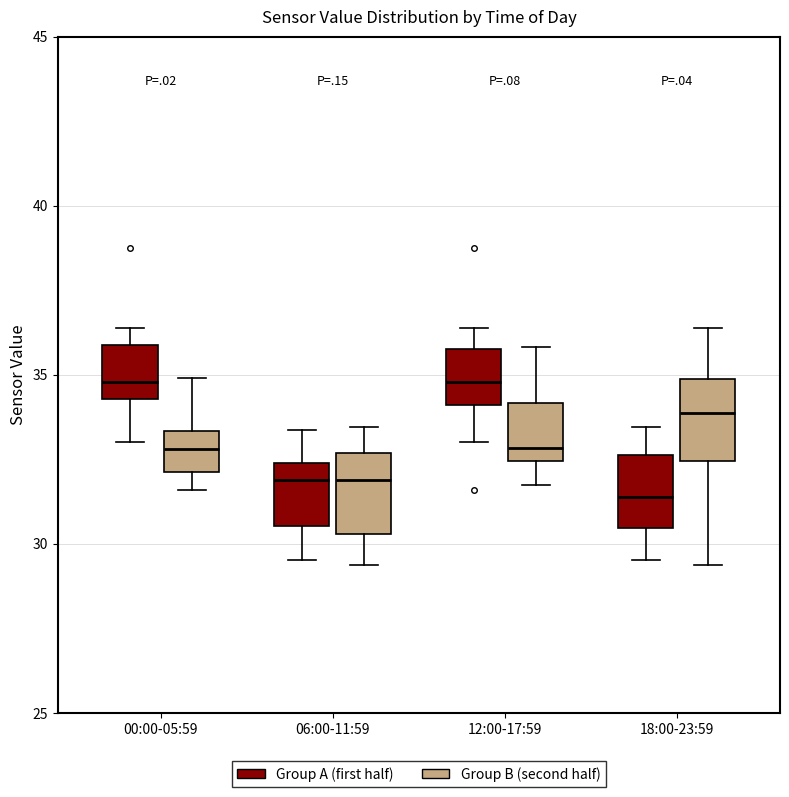

Reading left to right, read every box against the y-axis: the position of its median line, the range the box covers, and the ends of its whiskers. The values are not printed on the chart, so give them approximately, as read against the axis.

00:00-05:59 (Group A (first half)): median 35.0, box 34.5 to 36.0, whiskers 33.0 to 36.5
00:00-05:59 (Group B (second half)): median 33.0, box 32.0 to 33.5, whiskers 31.5 to 35.0
06:00-11:59 (Group A (first half)): median 32.0, box 30.5 to 32.5, whiskers 29.5 to 33.5
06:00-11:59 (Group B (second half)): median 32.0, box 30.5 to 32.5, whiskers 29.5 to 33.5
12:00-17:59 (Group A (first half)): median 35.0, box 34.0 to 36.0, whiskers 33.0 to 36.5
12:00-17:59 (Group B (second half)): median 33.0, box 32.5 to 34.0, whiskers 32.0 to 36.0
18:00-23:59 (Group A (first half)): median 31.5, box 30.5 to 32.5, whiskers 29.5 to 33.5
18:00-23:59 (Group B (second half)): median 34.0, box 32.5 to 35.0, whiskers 29.5 to 36.5